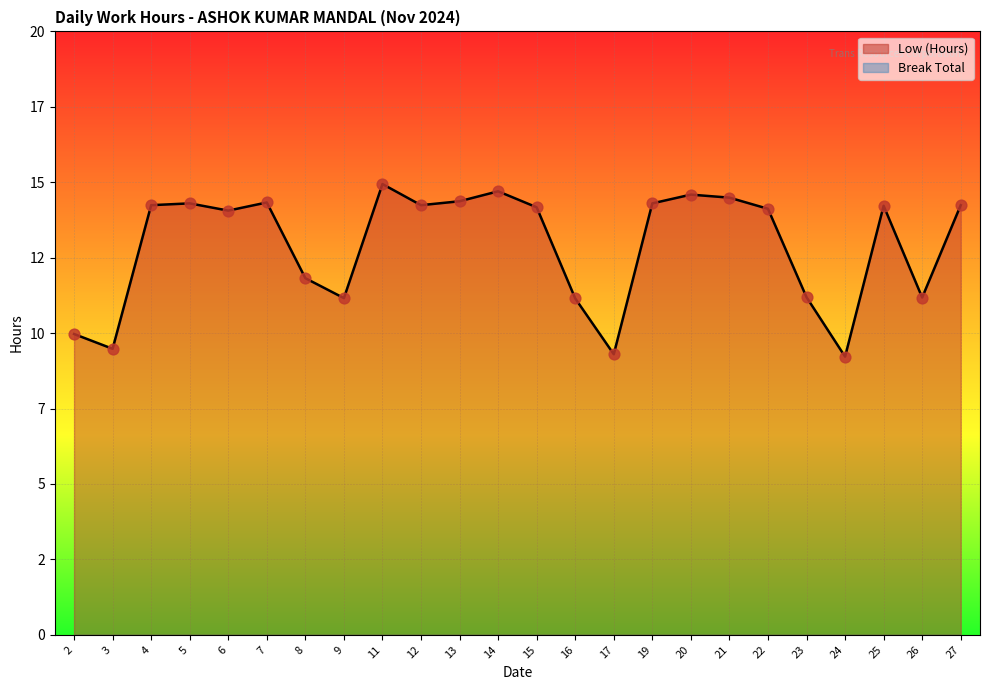

What is the change in value from 2 to 25?

+4.2